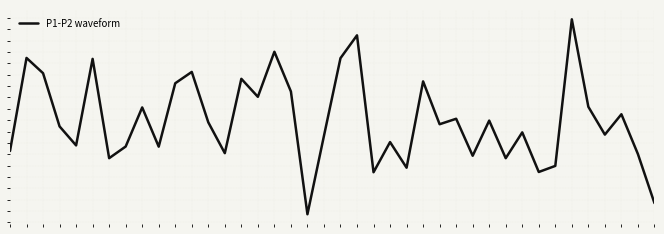

Does the chart have visible grid lines?

No